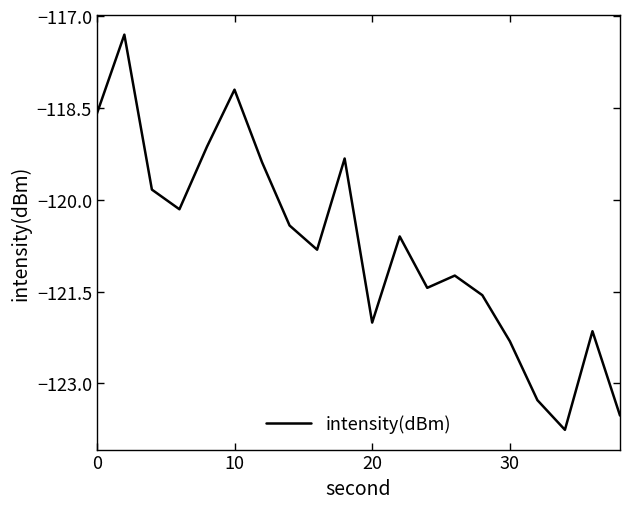

Does the chart have visible grid lines?

No